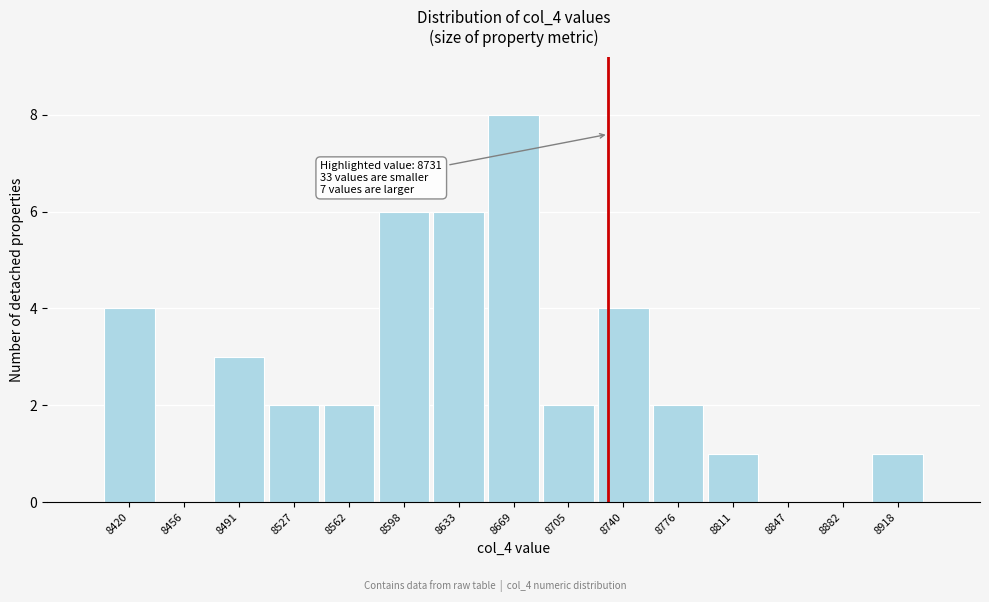

Which range on the x-axis has the tallest bar?

8650 to 8685